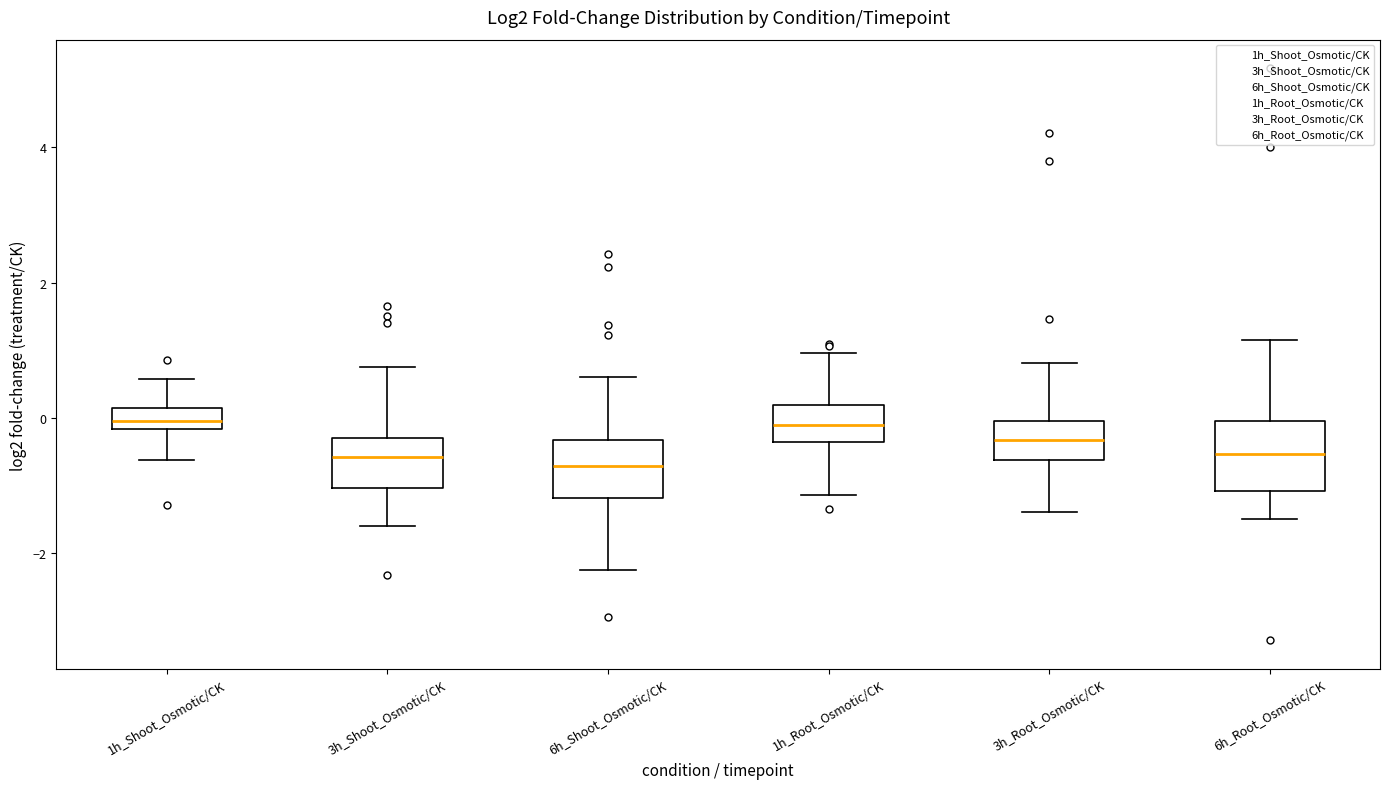

Where does the upper whisker of the box for 6h_Root_Osmotic/CK end on the y-axis? The values are not printed on the chart, so give them approximately, as read against the axis.

1.2